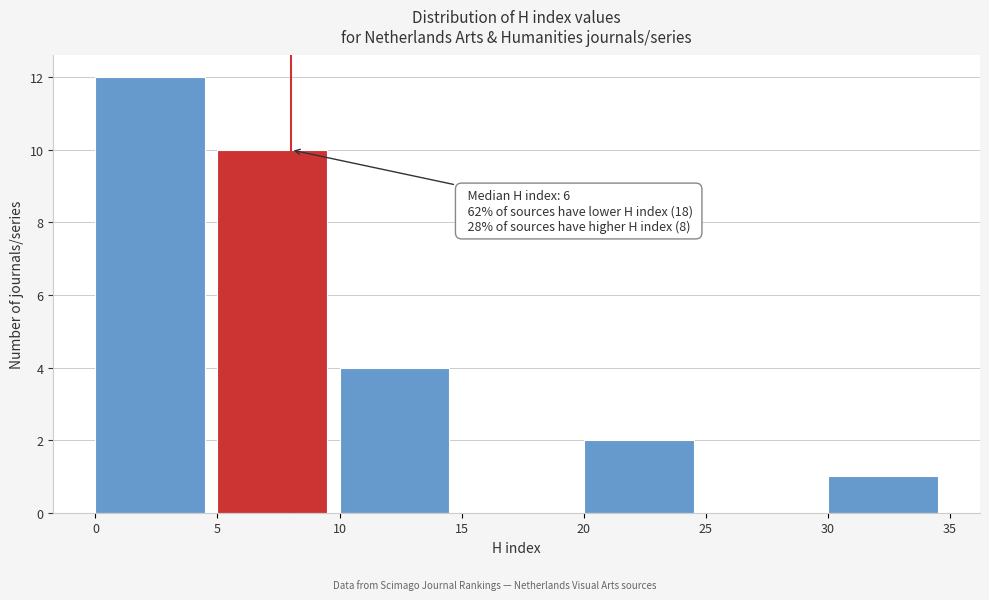

Over which range of the x-axis is the bar tallest?

0 to 5